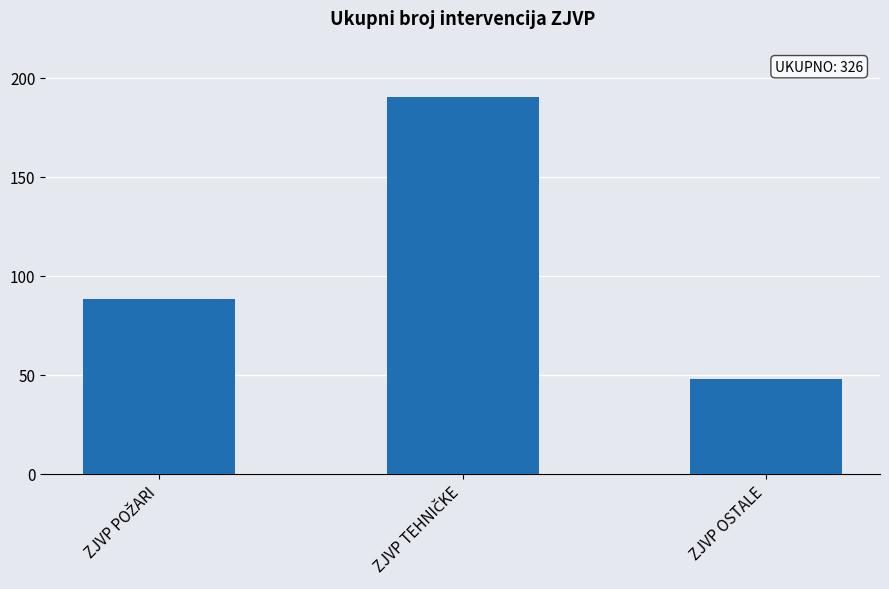

What is the greatest value displayed?

190